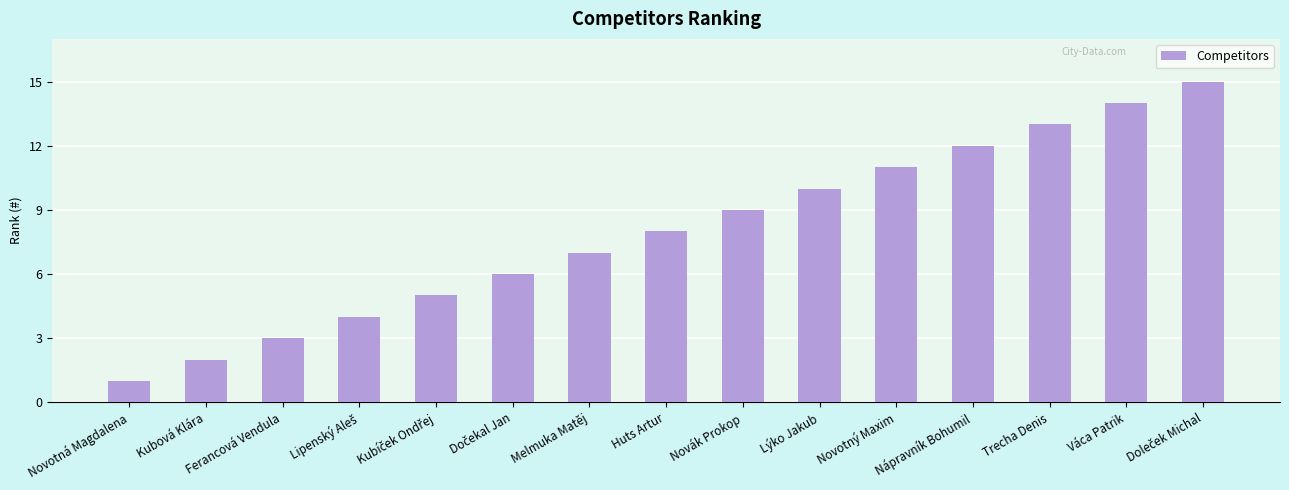

What is the greatest value displayed?

15